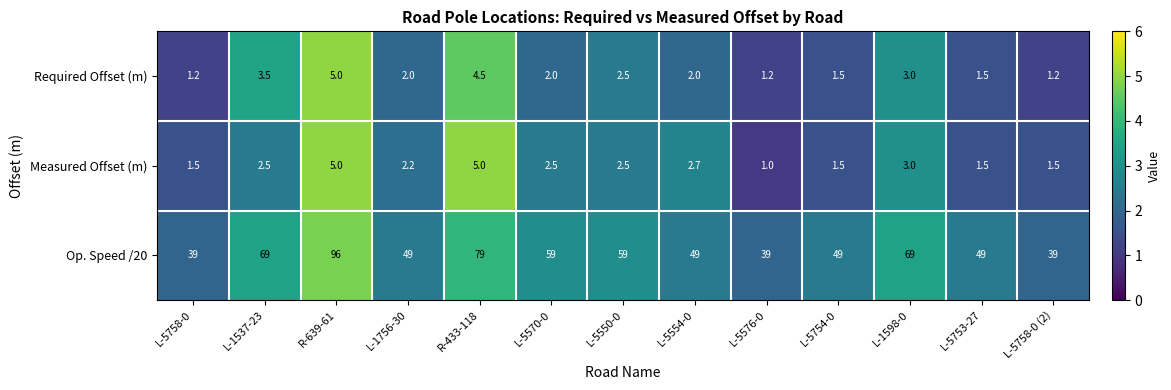

At L-5576-0, list the series in order from smallest to largest.

Measured Offset (m), Required Offset (m), Op. Speed /20